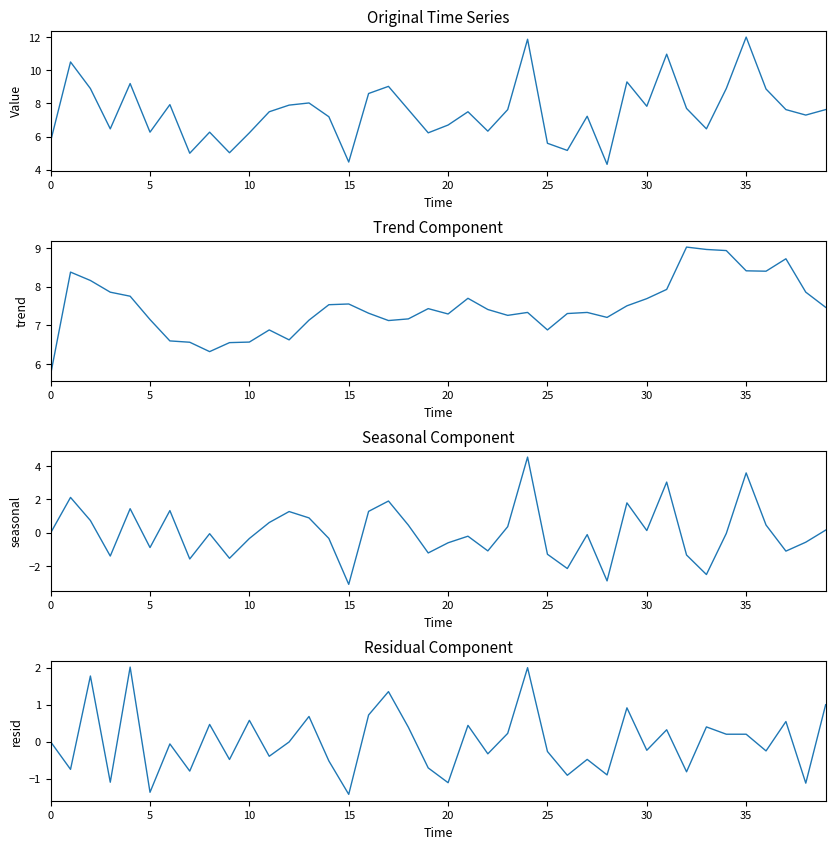

What is the greatest value displayed?

12.0